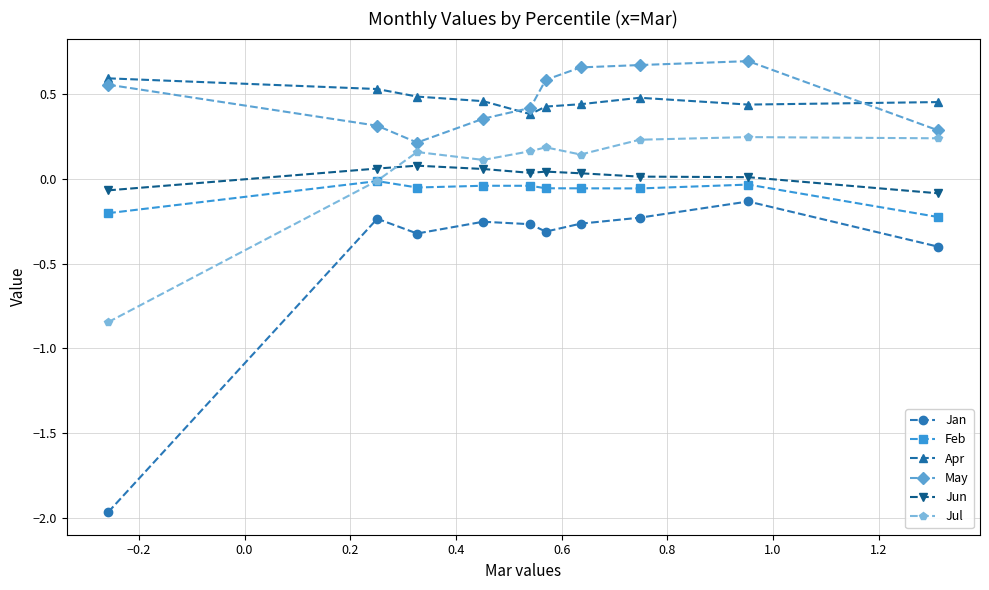

True or false: Apr and Jan intersect in this chart.

False